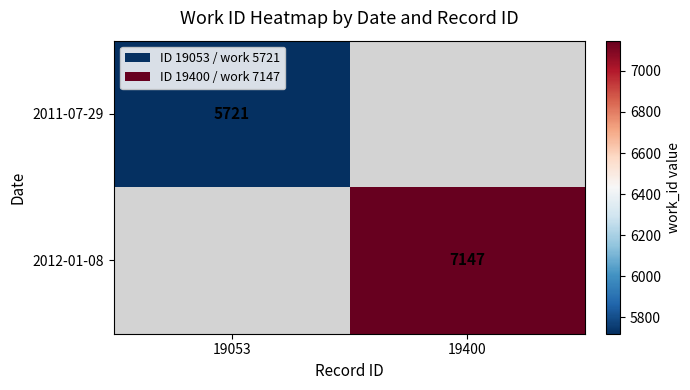

True or false: 2011-07-29 has a value of 8785 at 19053.

False